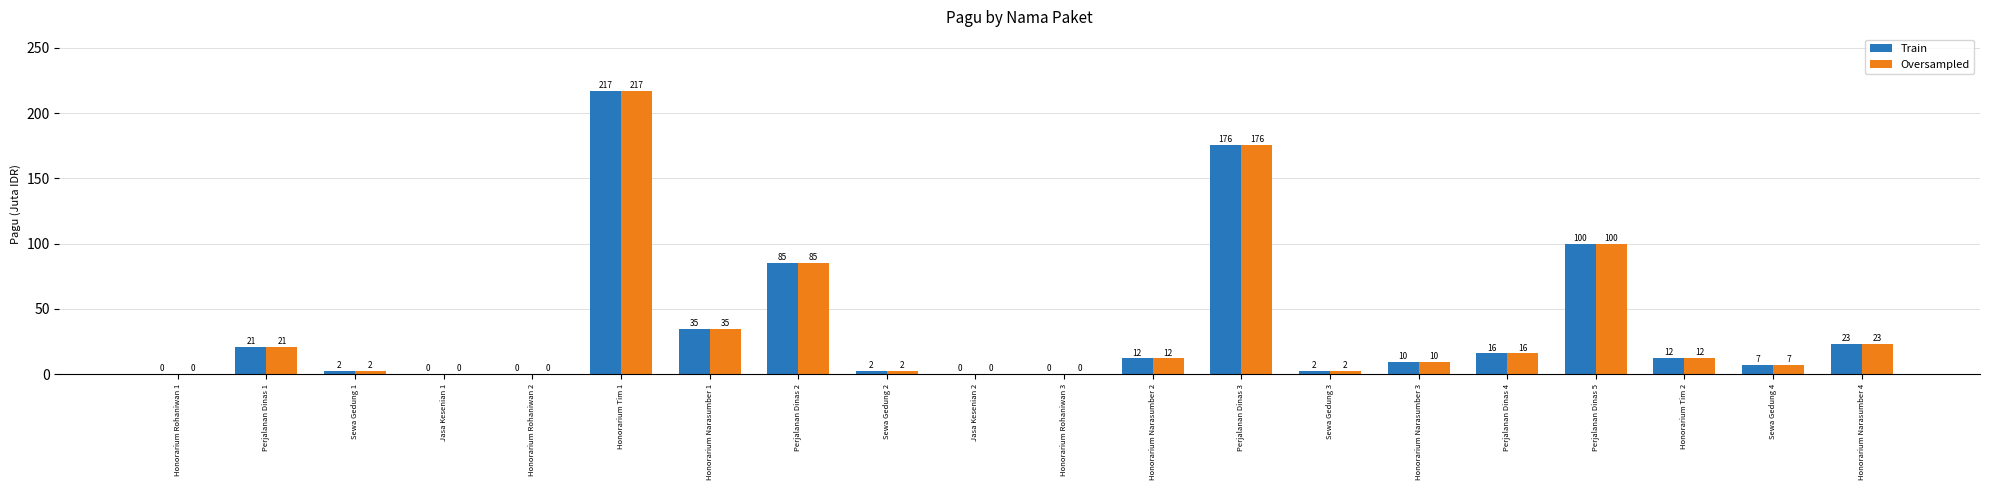

How many groups of bars are there?

20